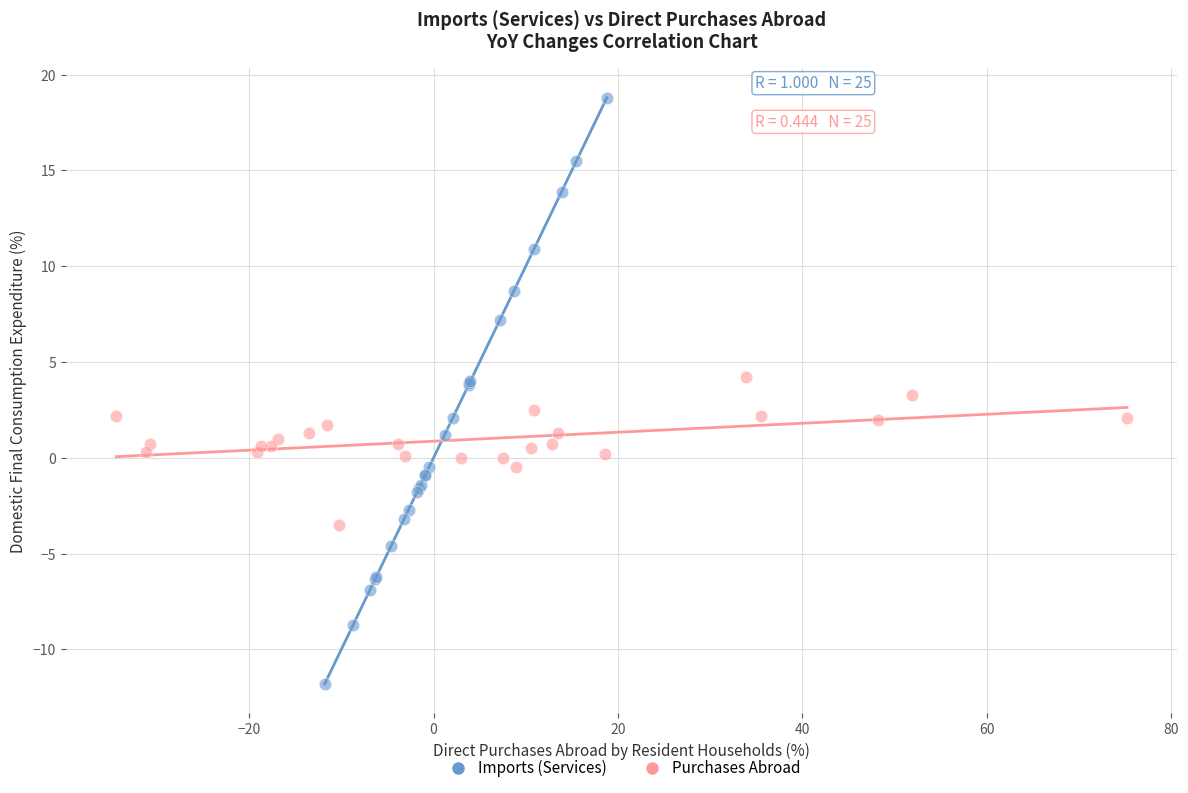

What are all the series names shown in the legend?

Imports (Services), Purchases Abroad